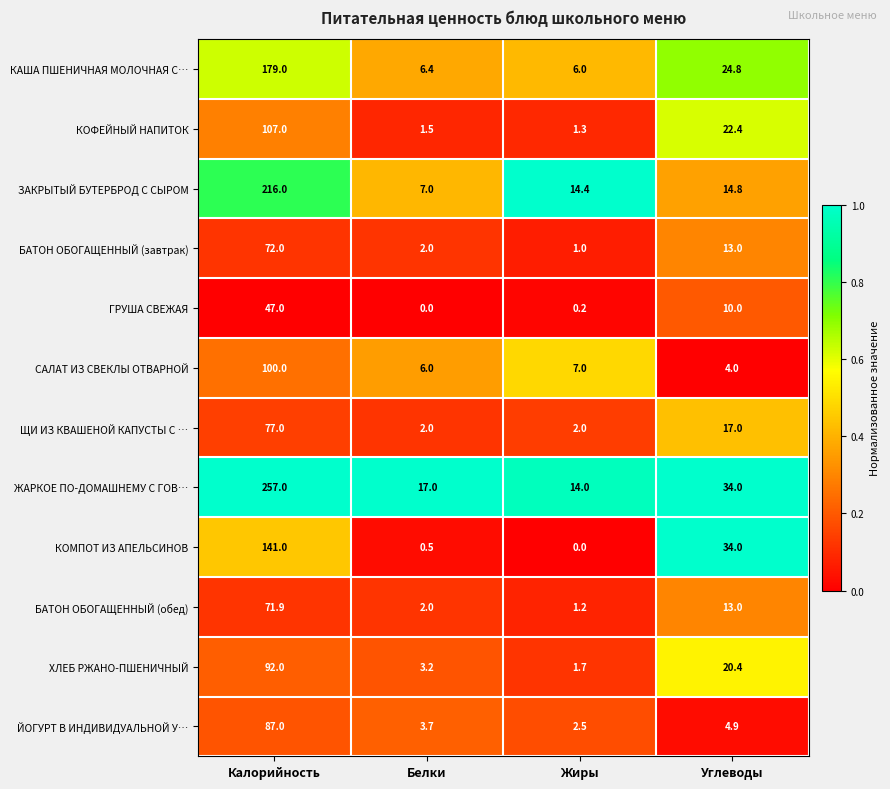

The БАТОН ОБОГАЩЕННЫЙ (завтрак) series shows 2.0 at Белки. True or false?

True